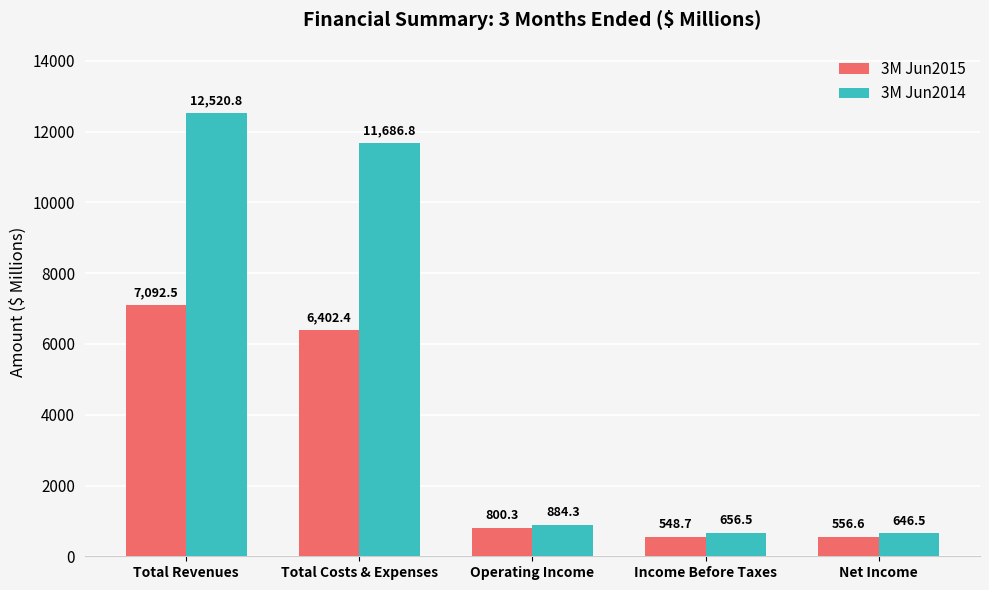

What is the value of the 3M Jun2014 bar at the 4th from the left?

656.5